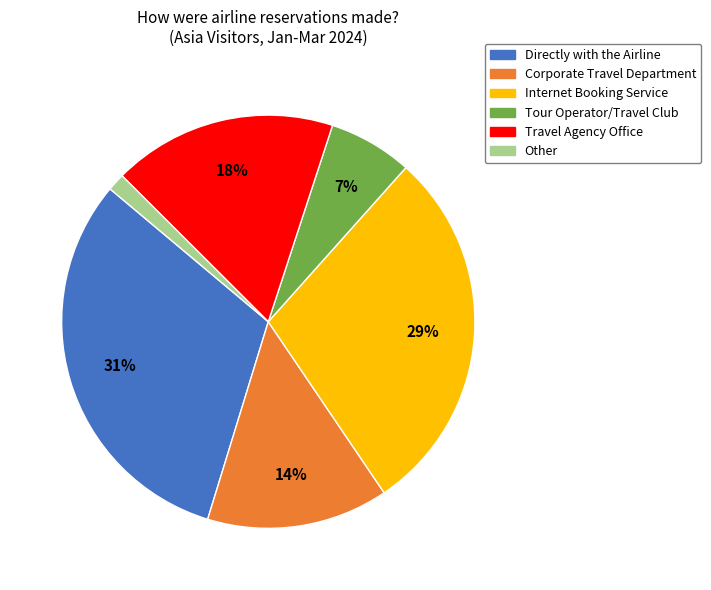

Is the sum of Corporate Travel Department and Tour Operator/Travel Club greater than half?

No